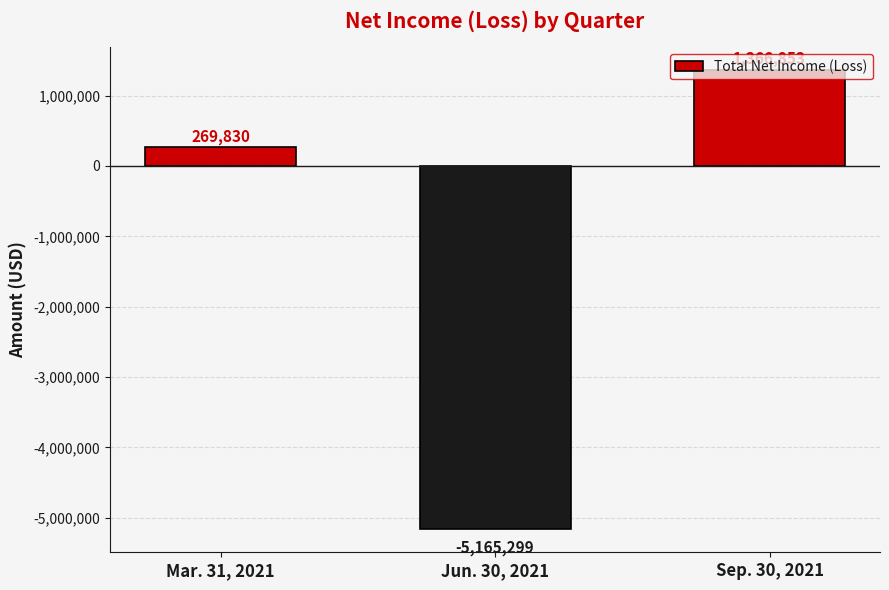

How many categories are shown in the chart?

3